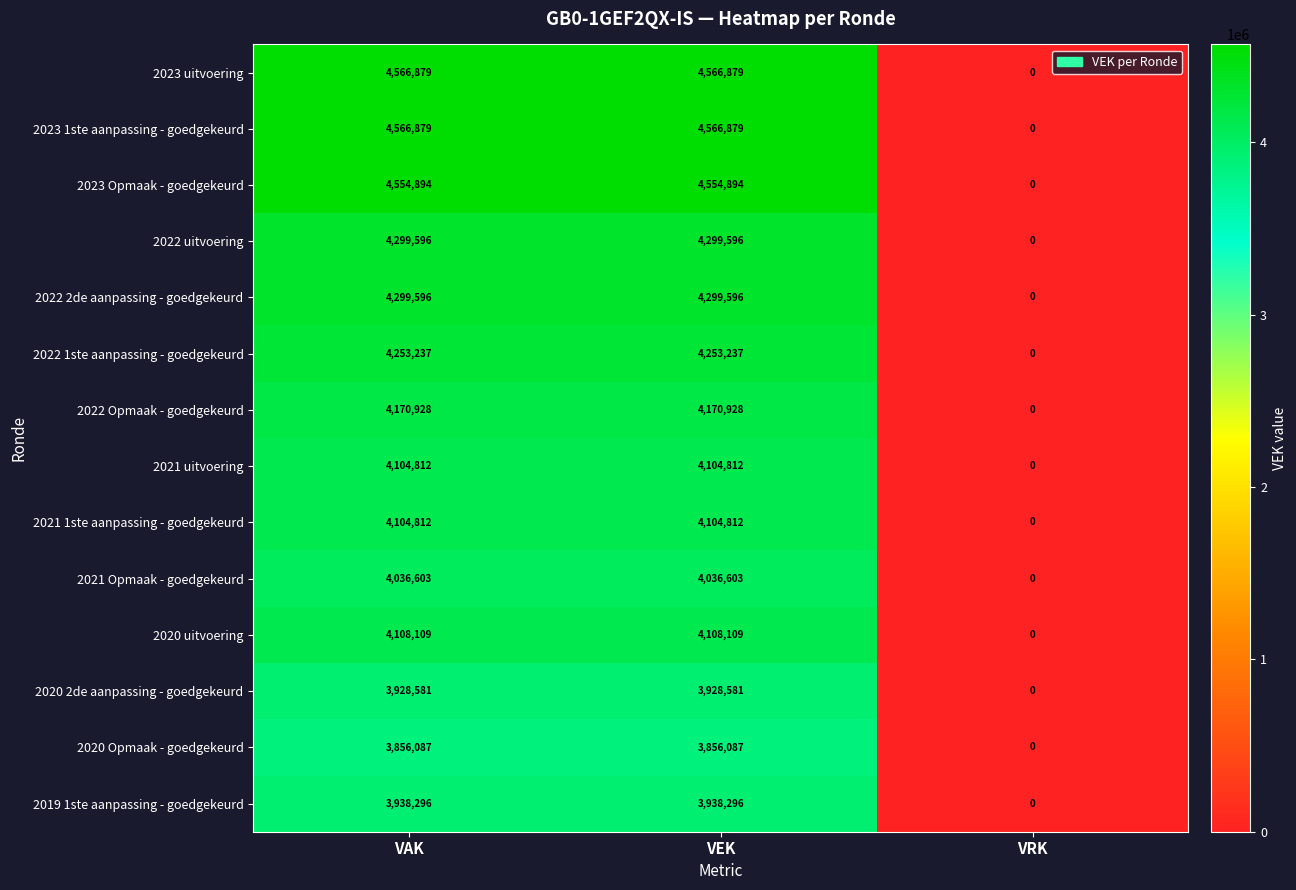

How many distinct data groups are displayed?

14